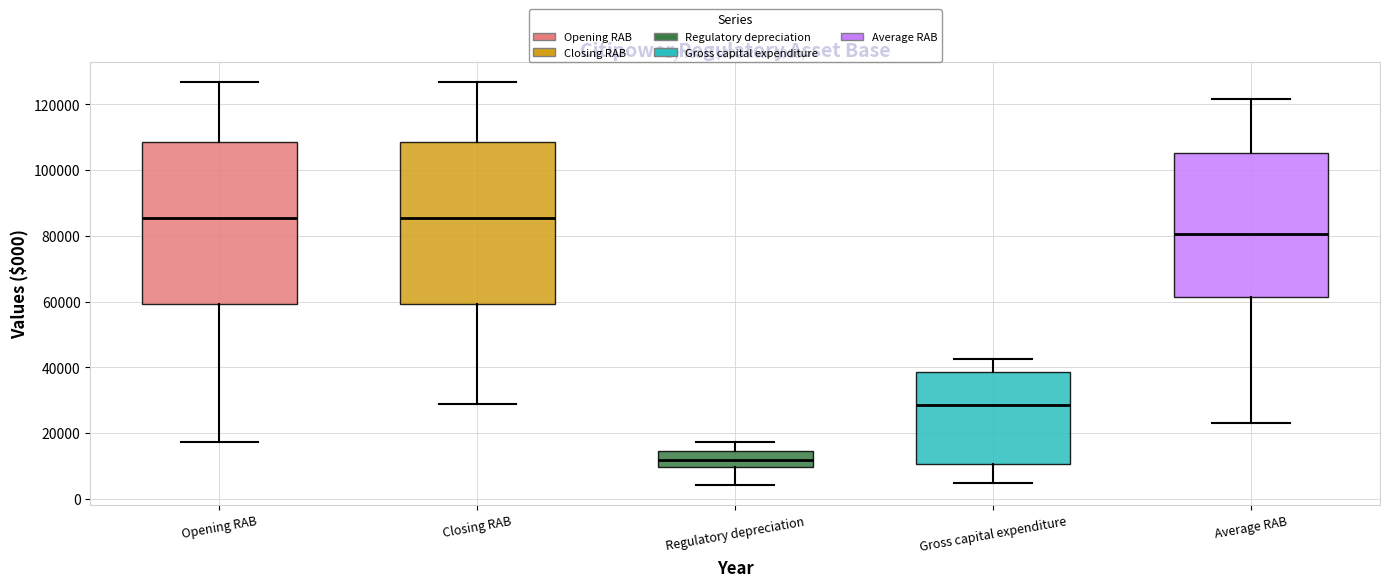

Which box's median line is the lowest?

Regulatory depreciation